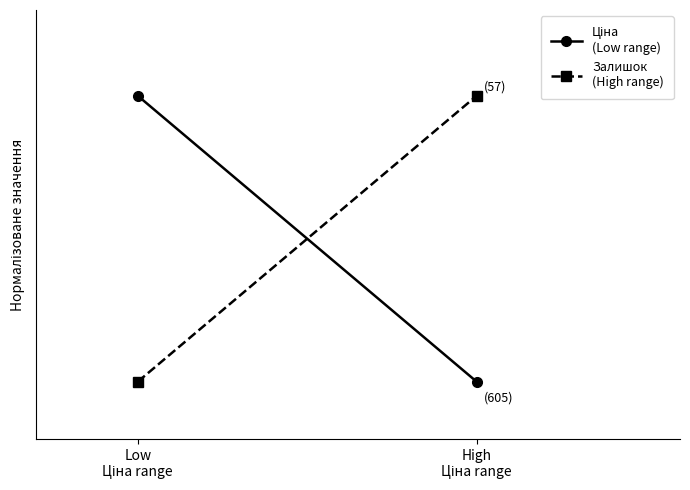

What is the sum of all Ціна
(Low range) values?

1